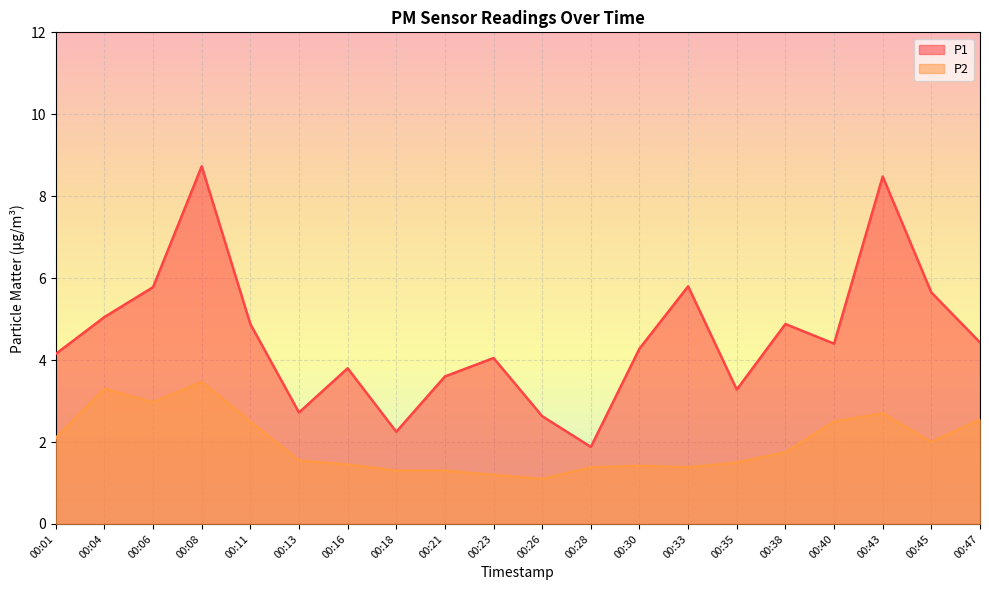

Which has a higher value, 00:01 or 00:40?

00:40